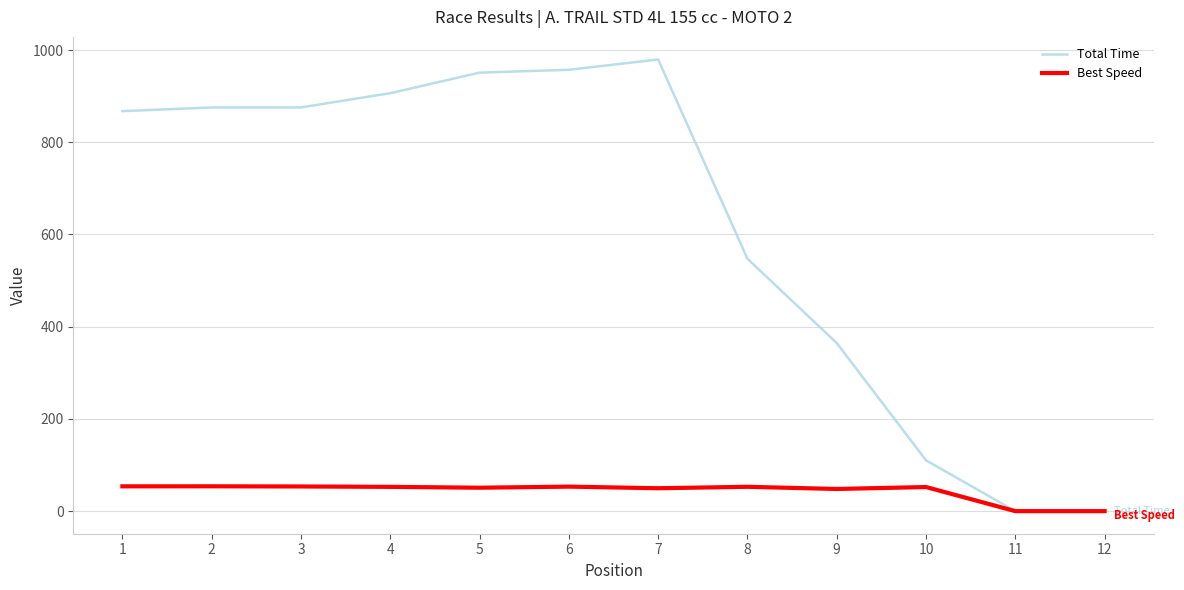

Which series has the largest range (max minus min)?

Total Time